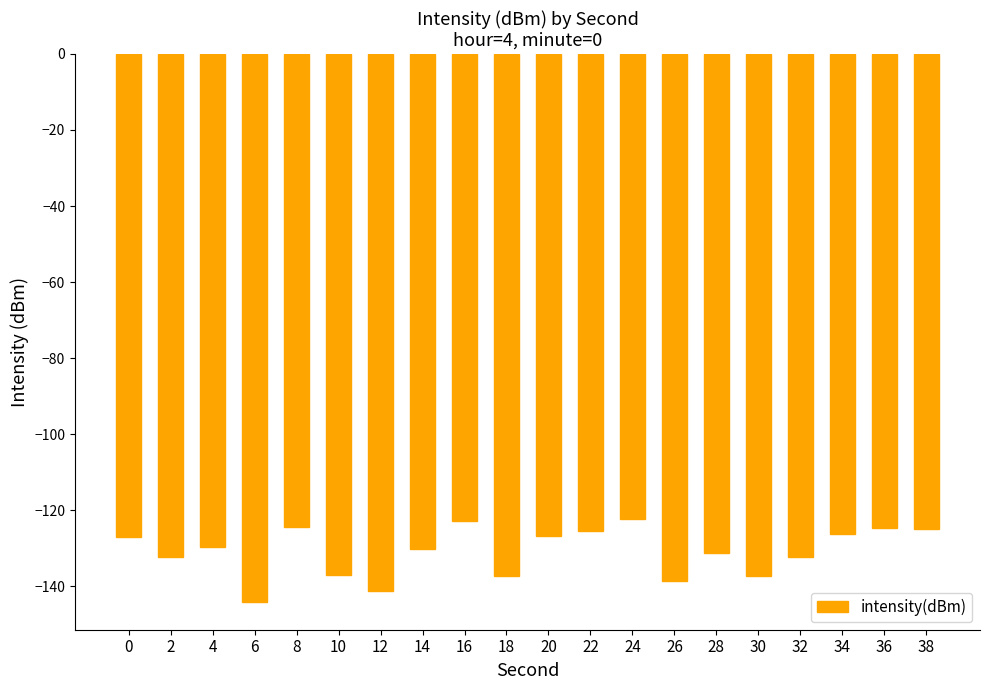

The chart shows a value of -130.2 at 14. True or false?

True